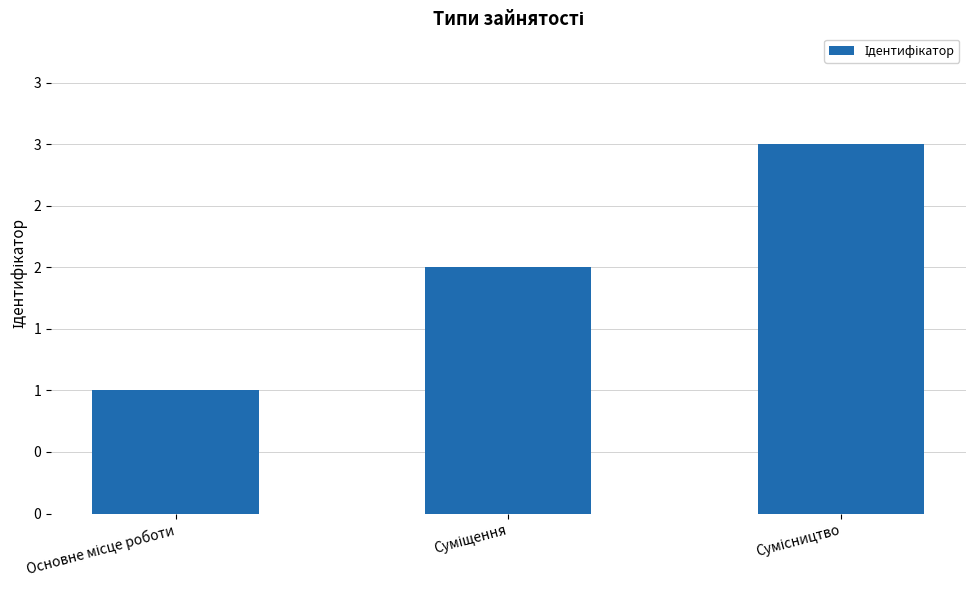

Where does the data first go above 2?

Сумісництво